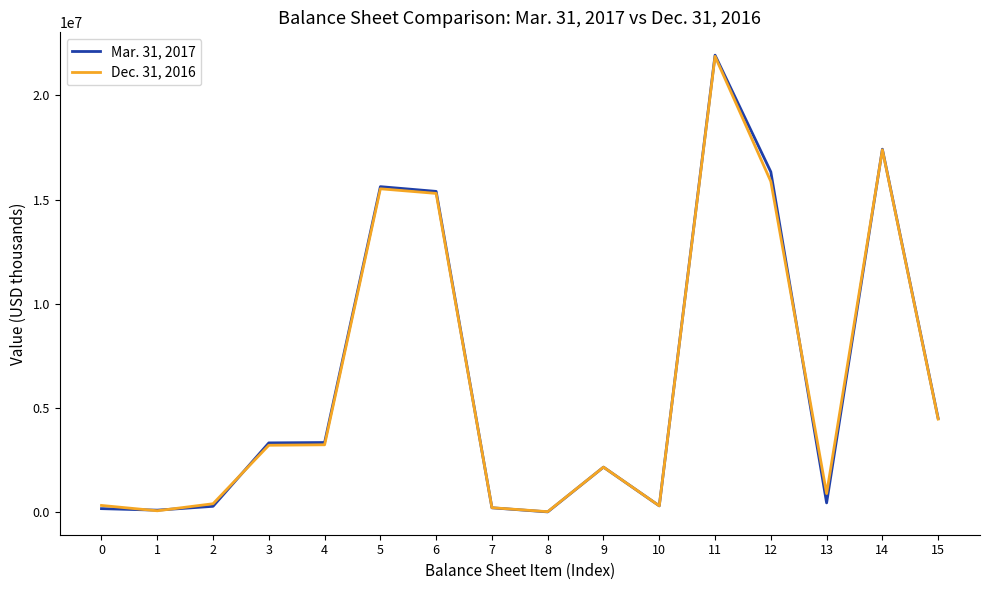

What is the approximate value of Dec. 31, 2016 at 2?

419670